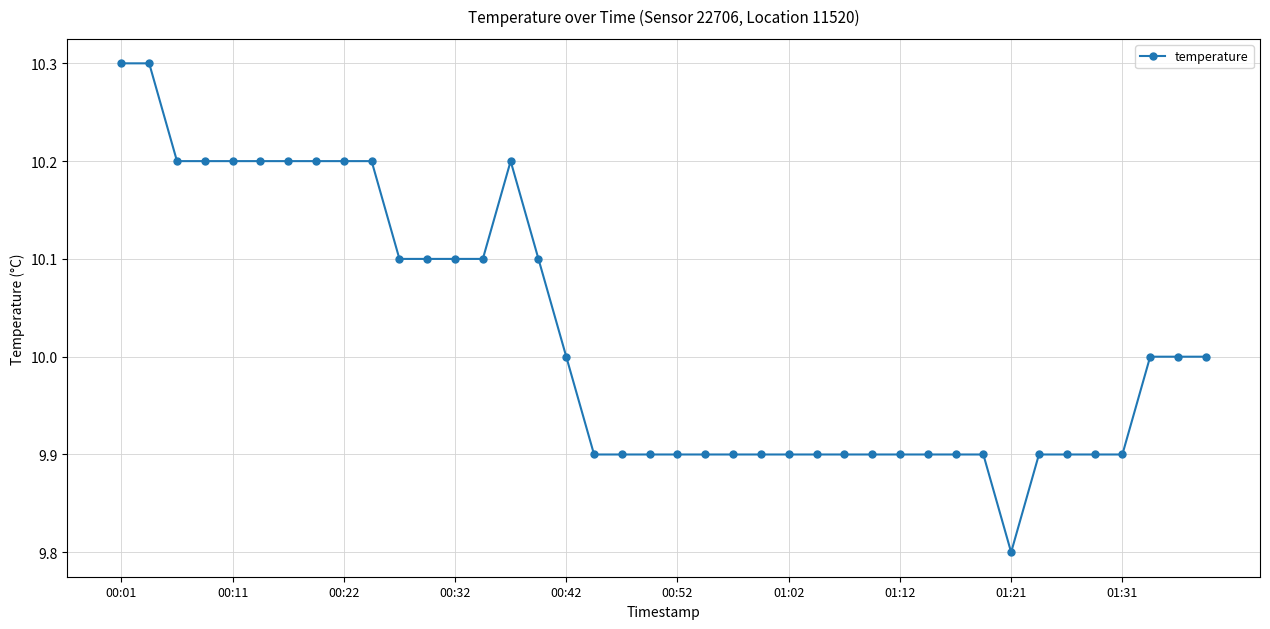

What is the difference between the maximum and minimum values?

0.5